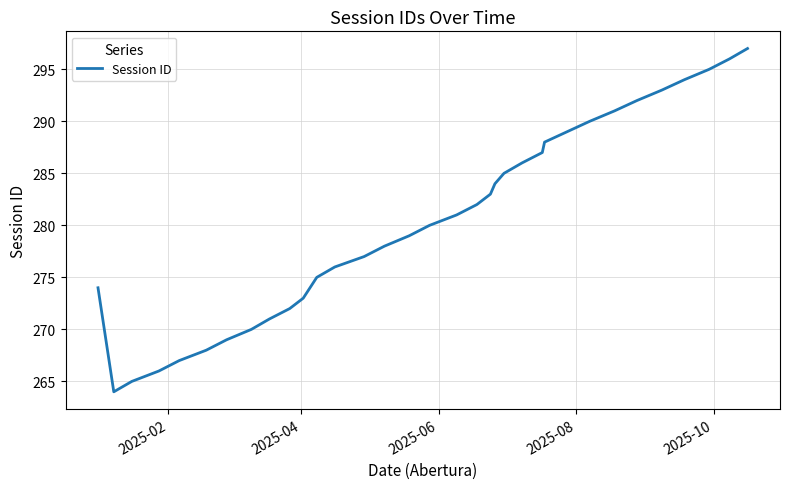

What is the minimum value shown in the chart?

264